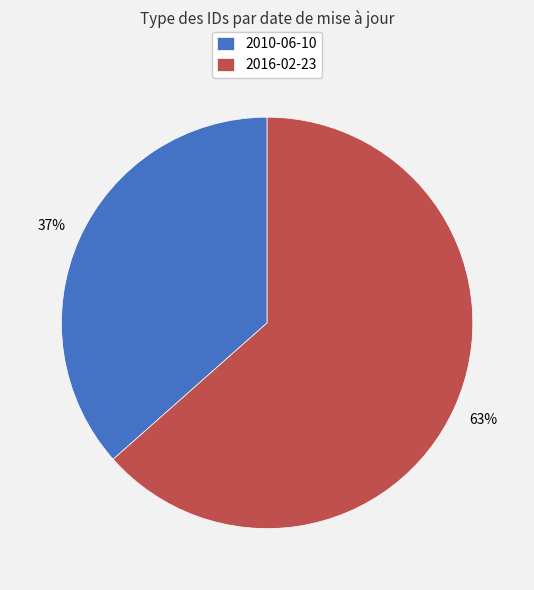

To the nearest percent, what is the combined percentage of 2016-02-23 and 2010-06-10?

100%